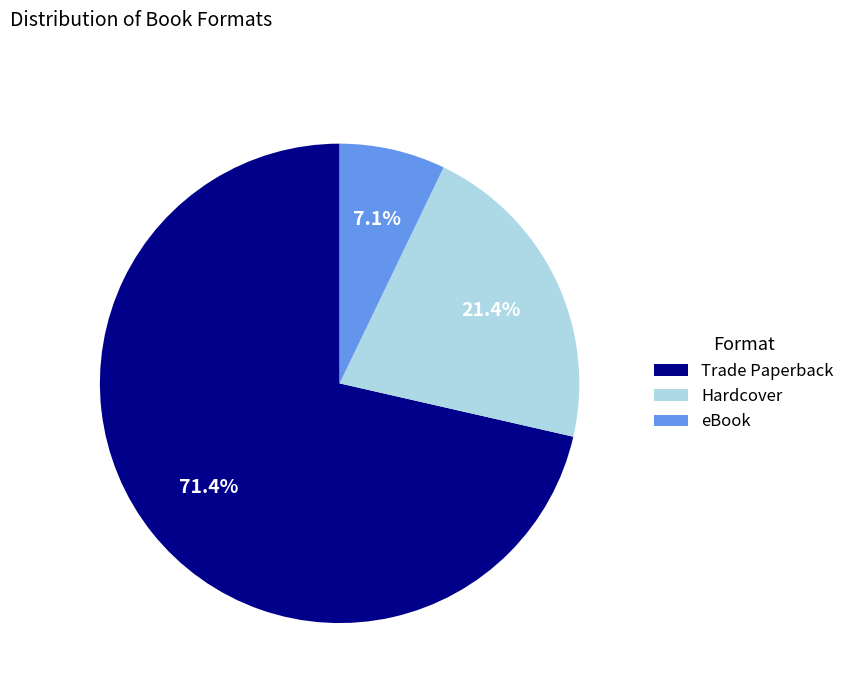

Which slice is the largest?

Trade Paperback